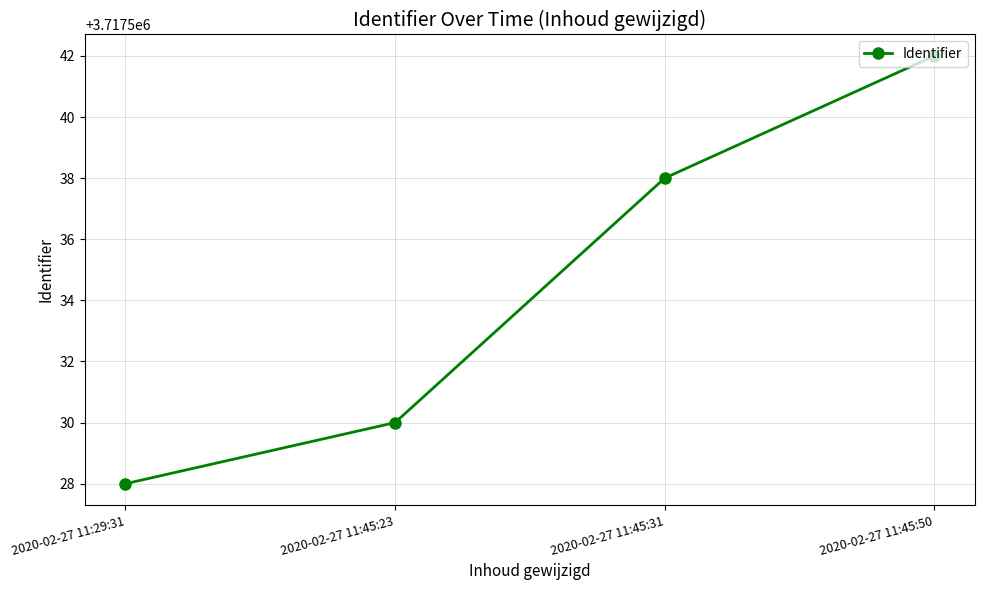

At which label is the value closest to 3717535?

2020-02-27 11:45:31